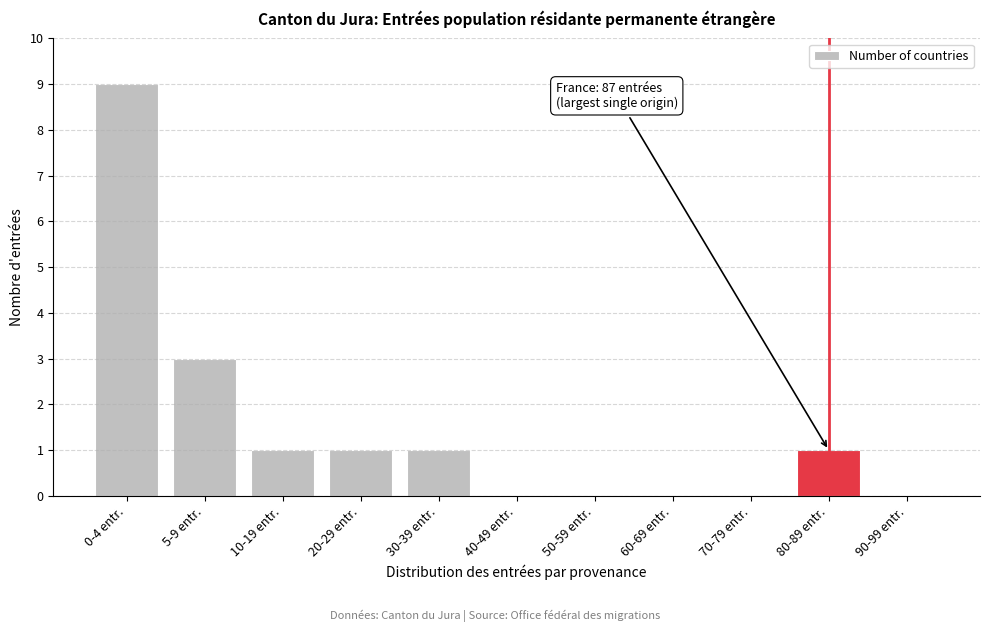

Reading right to left, list all the values displayed in this chart.

90-99 entr.=0	80-89 entr.=1	70-79 entr.=0	60-69 entr.=0	50-59 entr.=0	40-49 entr.=0	30-39 entr.=1	20-29 entr.=1	10-19 entr.=1	5-9 entr.=3	0-4 entr.=9